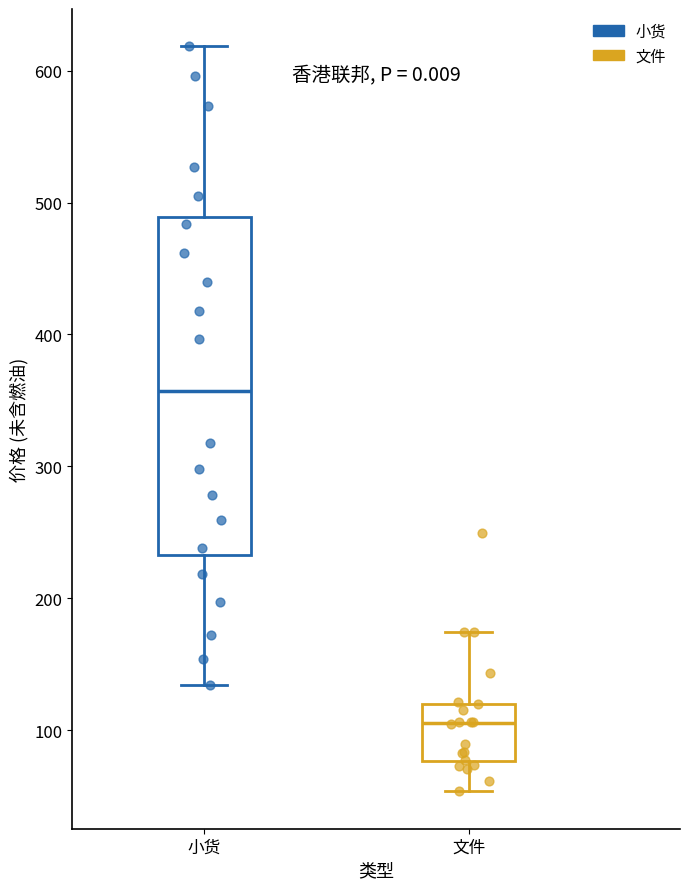

Reading left to right, read every box against the y-axis: the position of its median line, the range the box covers, and the ends of its whiskers. The values are not printed on the chart, so give them approximately, as read against the axis.

小货: median 360, box 230 to 490, whiskers 130 to 620
文件: median 110, box 80 to 120, whiskers 50 to 170